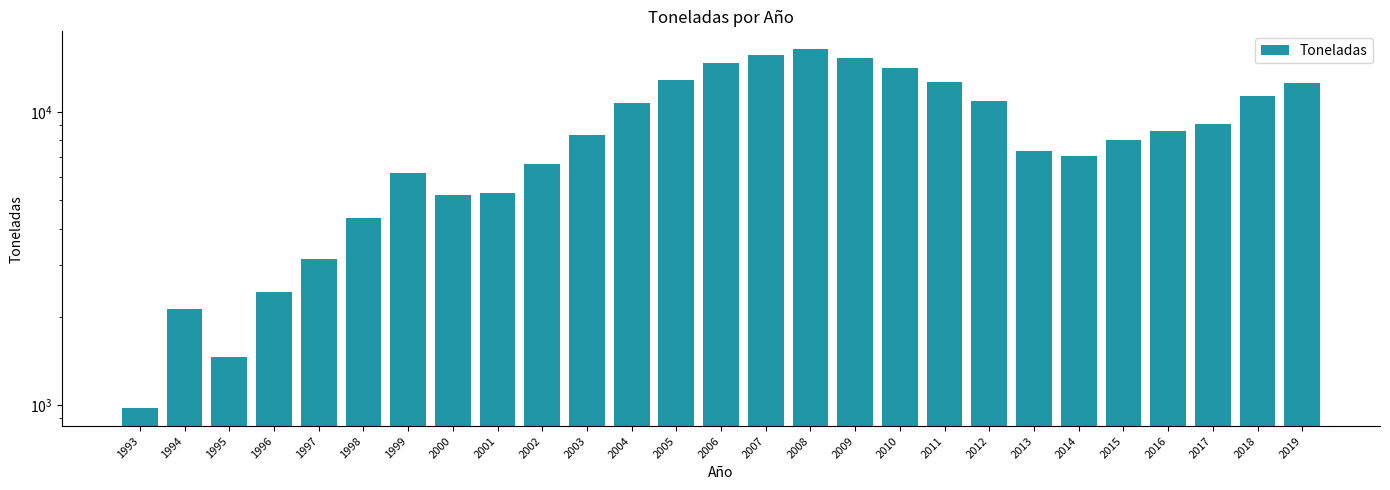

What is the ratio of the value at 2013 to the value at 2018?

0.6